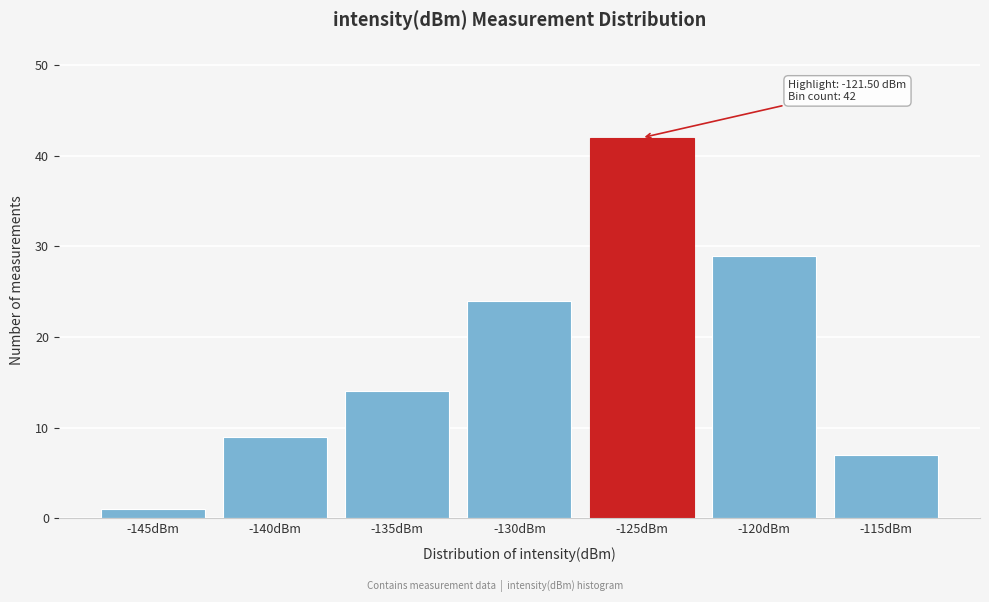

Reading right to left, what are all the values shown in this chart?

7	29	42	24	14	9	1